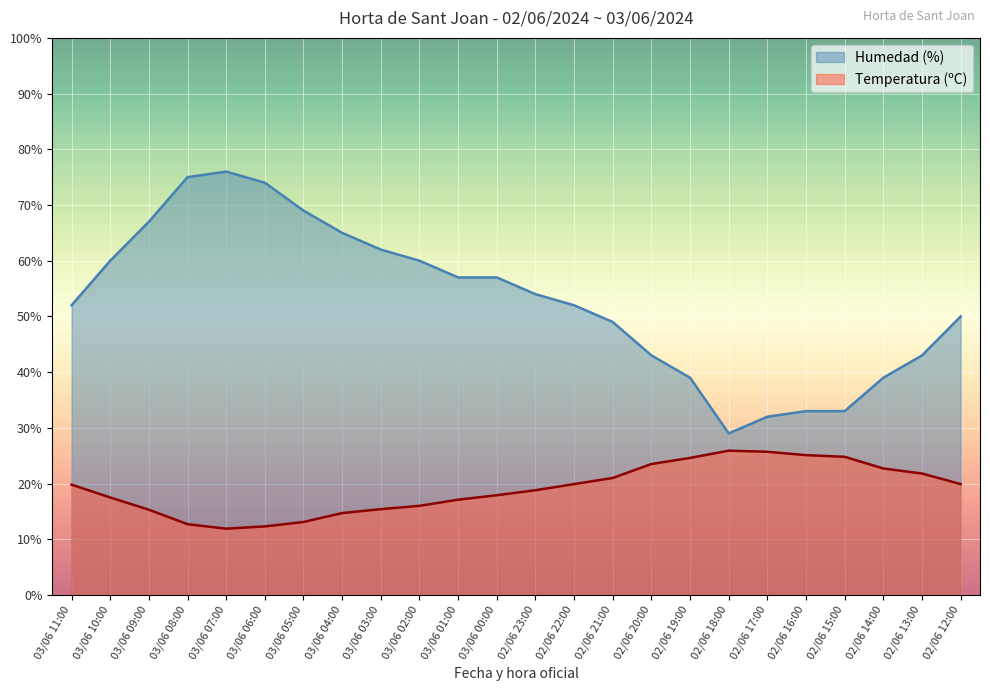

At which label does Temperatura (ºC) first exceed 19?

03/06 11:00